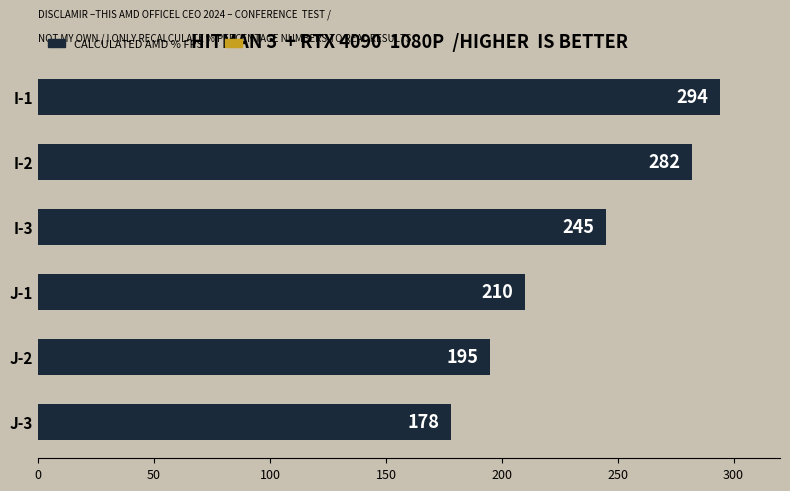

What is the ratio of the value at I-3 to the value at J-1?

1.2